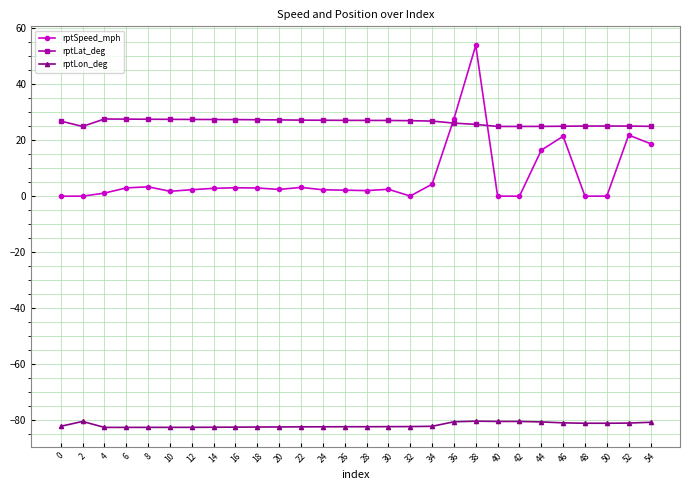

Between which two adjacent categories do rptLat_deg and rptSpeed_mph first intersect?

34 and 36